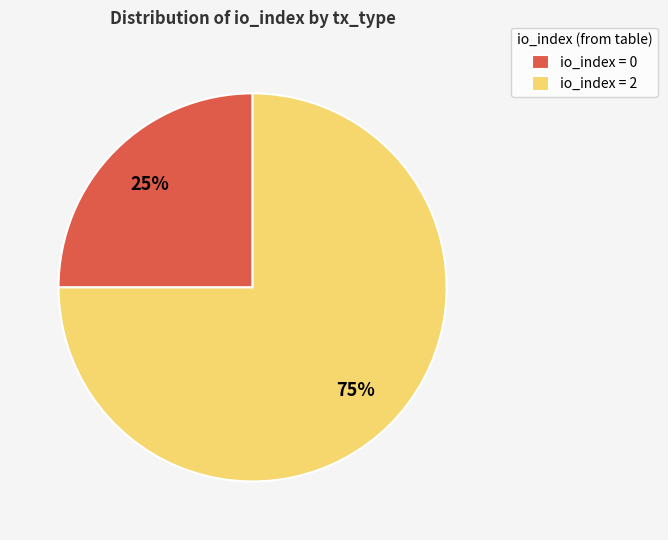

Rank the categories by value from highest to lowest.

io_index = 2, io_index = 0